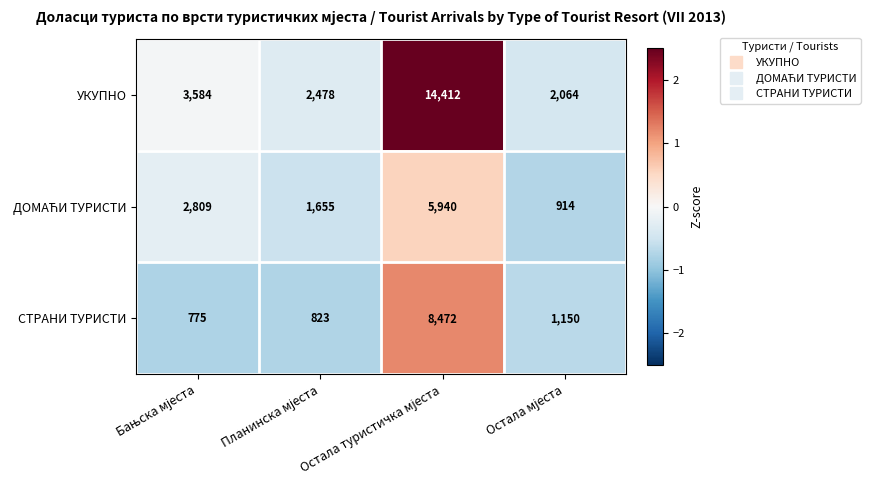

What is the difference between the second highest and minimum values in the УКУПНО series?

1520